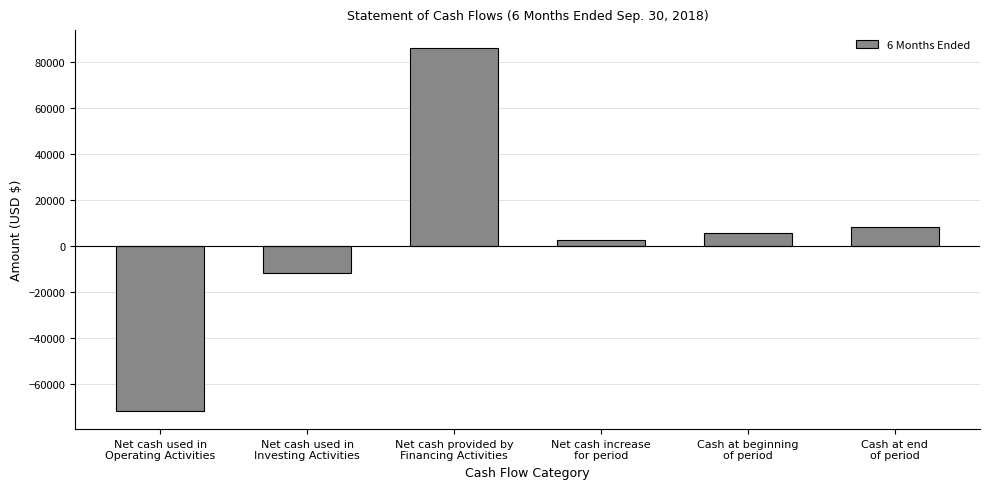

Reading left to right, list all the values displayed in this chart.

-71512	-11761	86057	2784	5691	8475